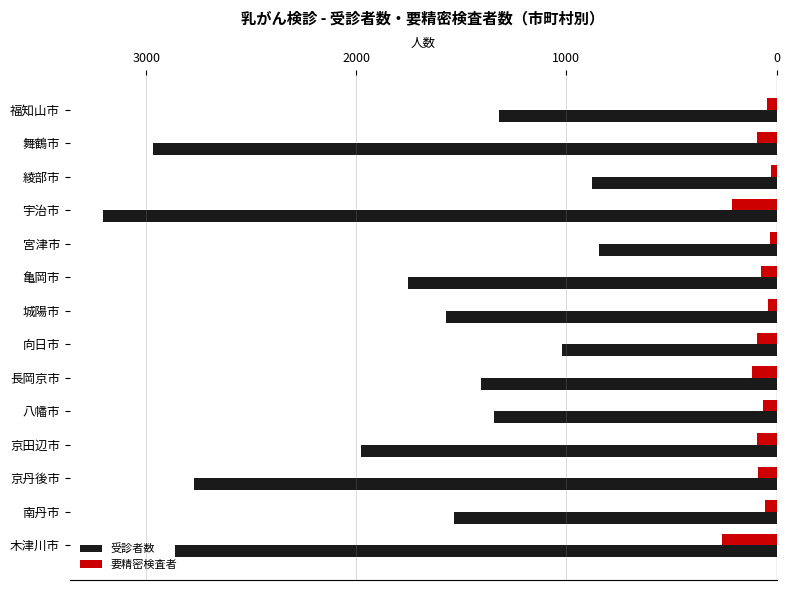

What position from the left is 木津川市?

14